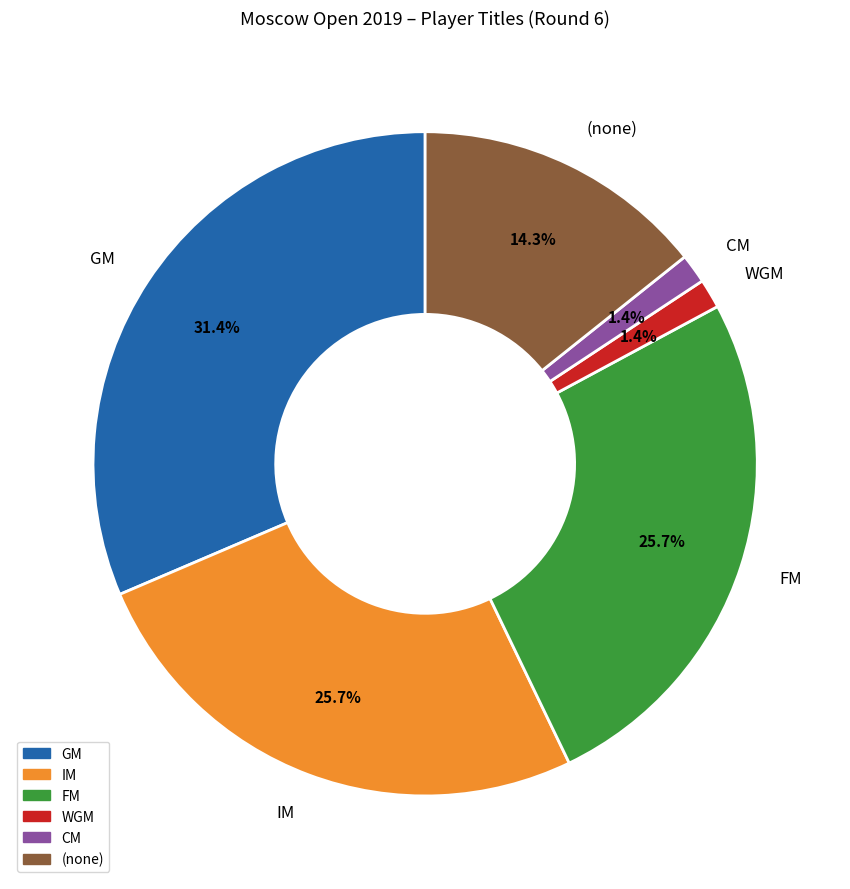

The CM slice represents 1% of the pie. True or false?

True